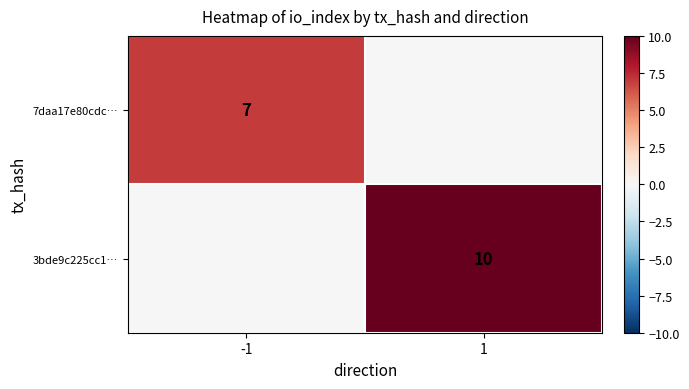

What is the sum of all 3bde9c225cc1… values?

10